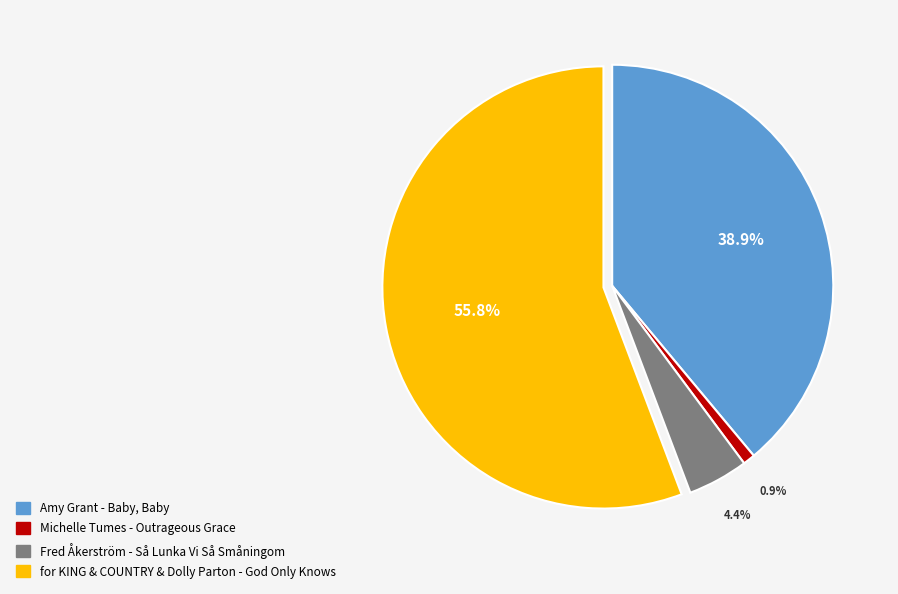

Which slice is the smallest?

Michelle Tumes - Outrageous Grace